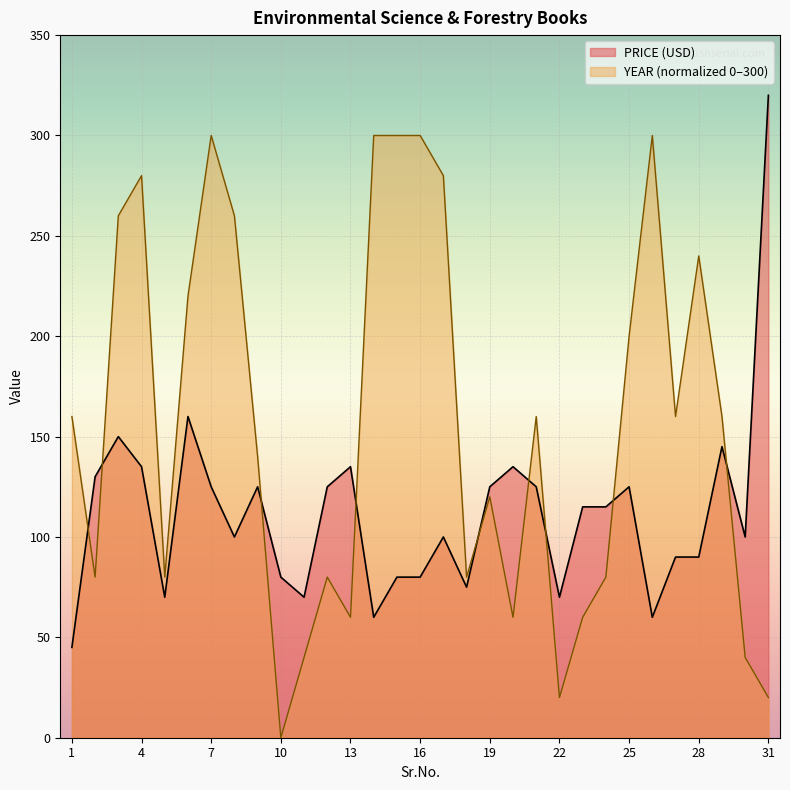

What is the average value of the PRICE (USD) series?

111.6